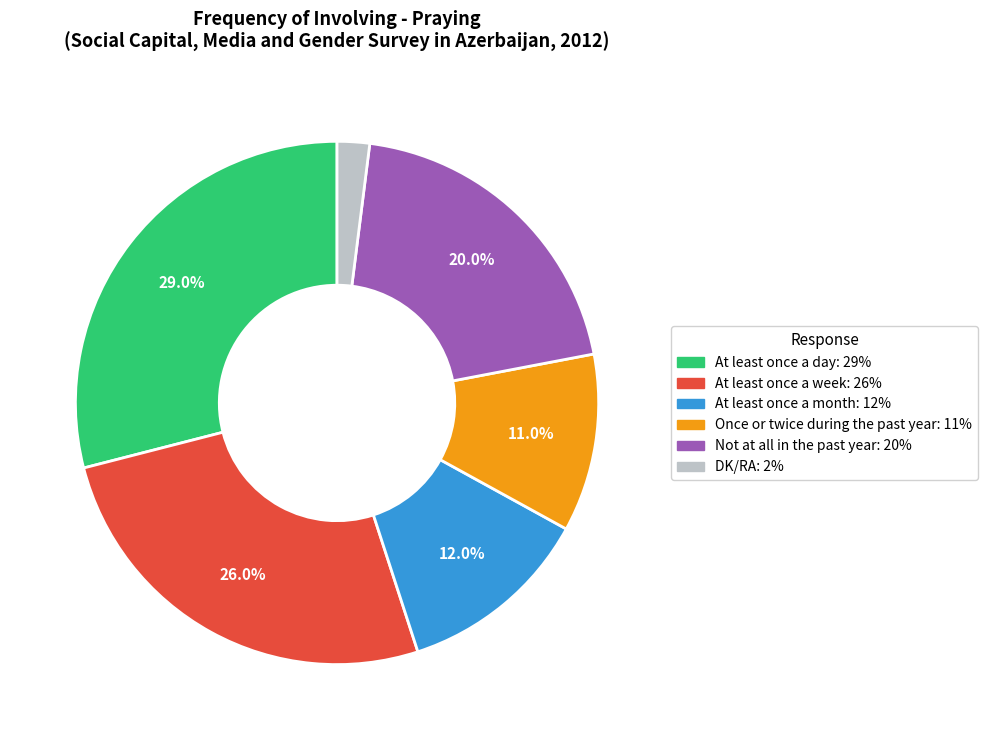

What percentage is the Once or twice during the past year slice, to the nearest percent?

11%